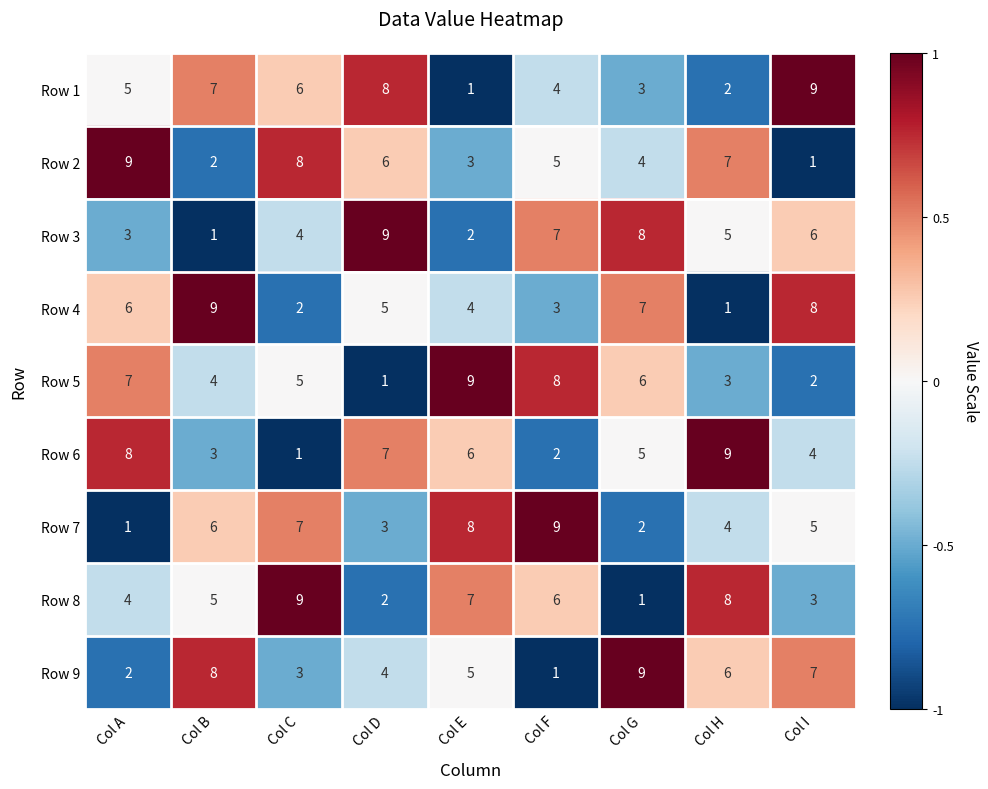

Where is Row 9 nearest to the value 5?

Col E